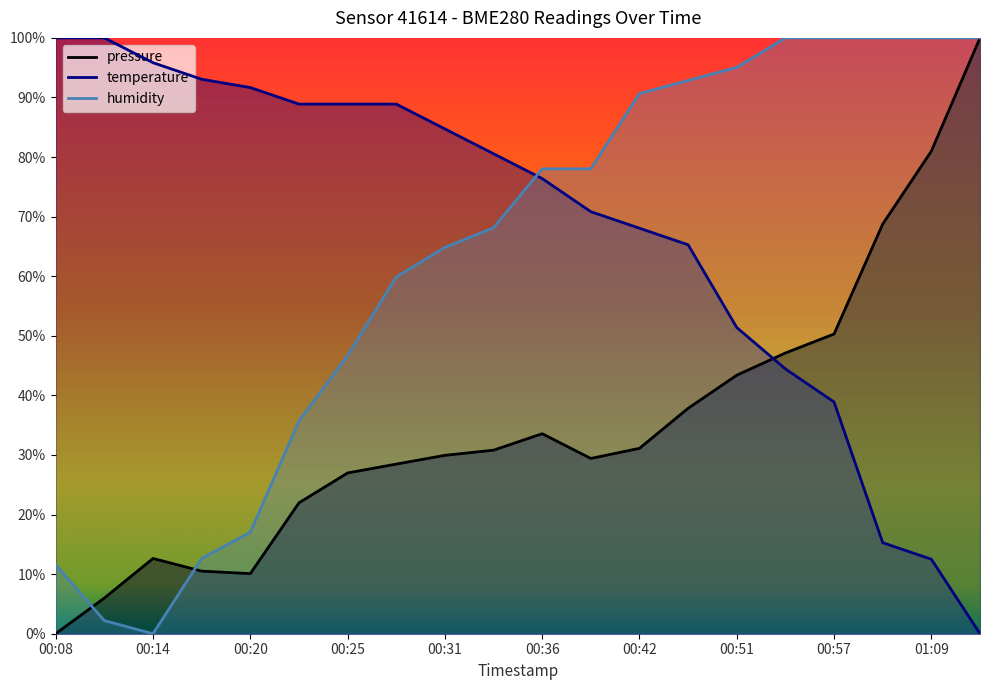

Which series has the widest spread of values?

pressure